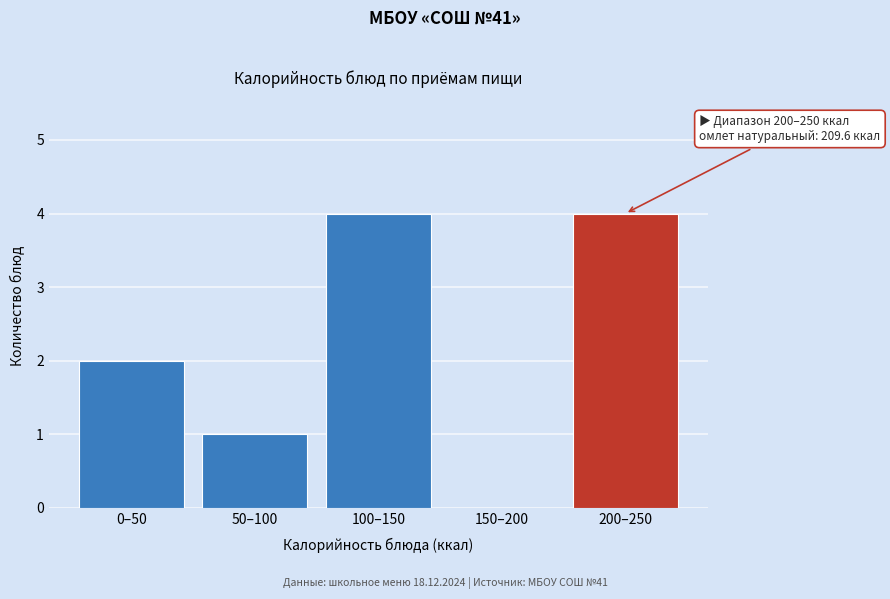

Reading left to right, transcribe all the data shown in this chart.

0–50=2	50–100=1	100–150=4	150–200=0	200–250=4